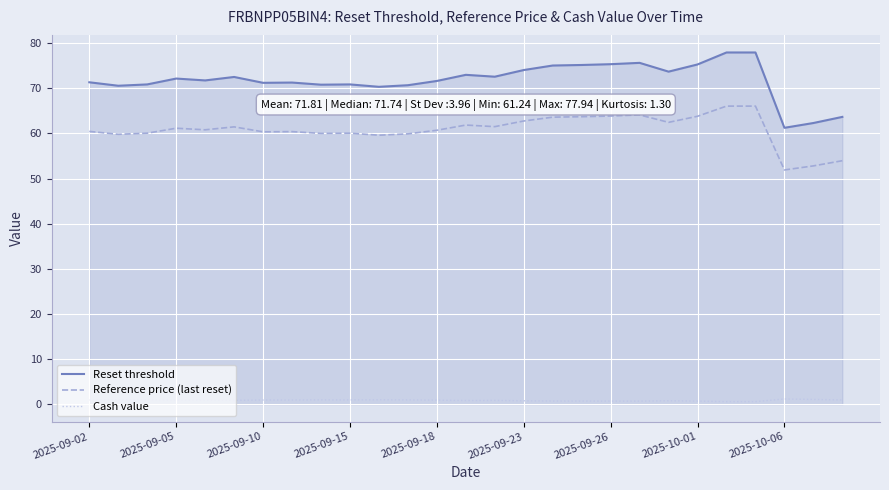

What is the minimum value for Reference price (last reset)?

51.9